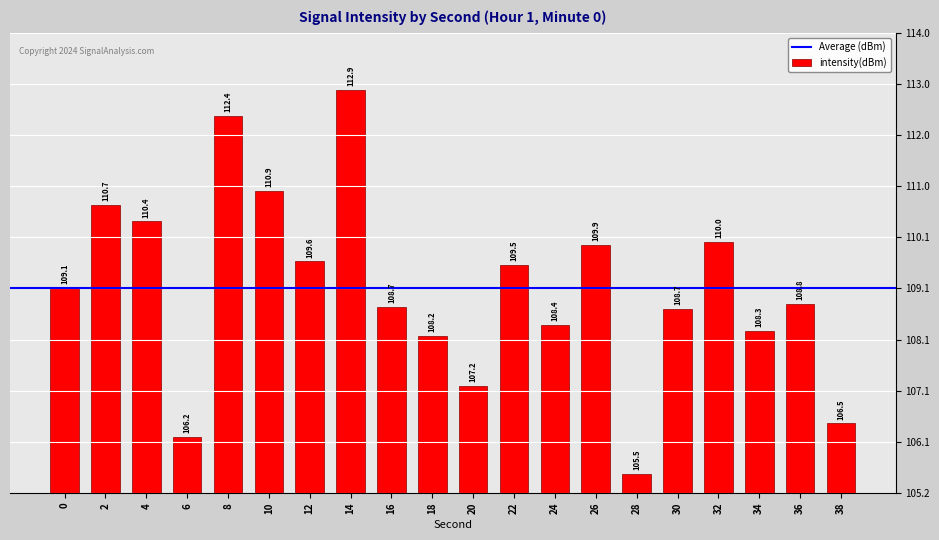

What is the minimum value shown in the chart?

105.5